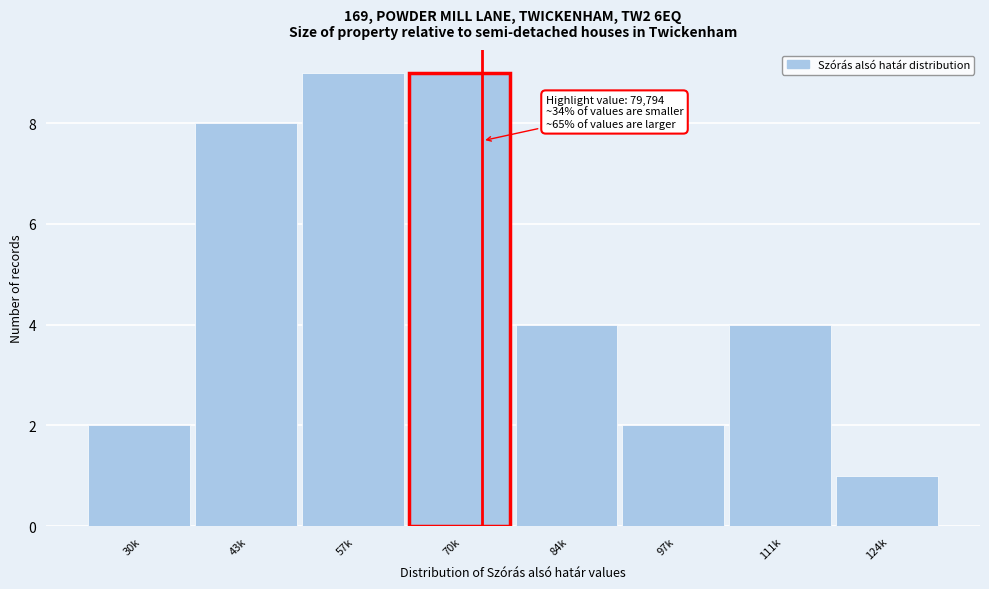

Reading right to left, what are all the values shown in this chart?

1	4	2	4	9	9	8	2